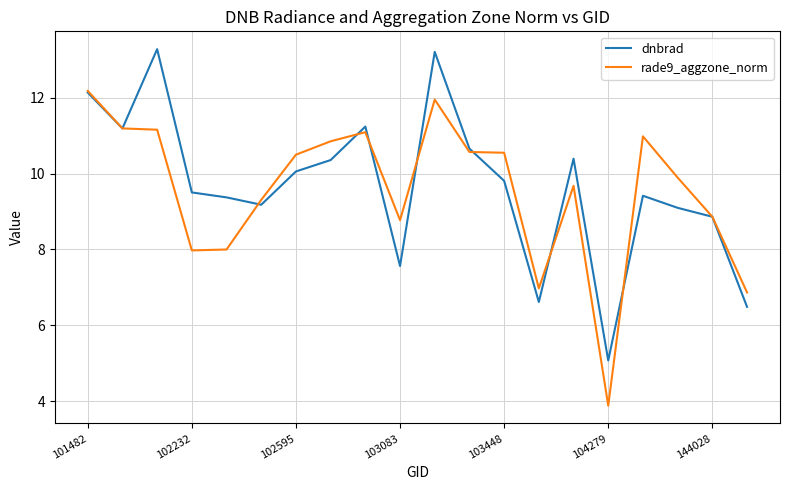

Rank the series by their maximum value, from highest to lowest.

dnbrad, rade9_aggzone_norm